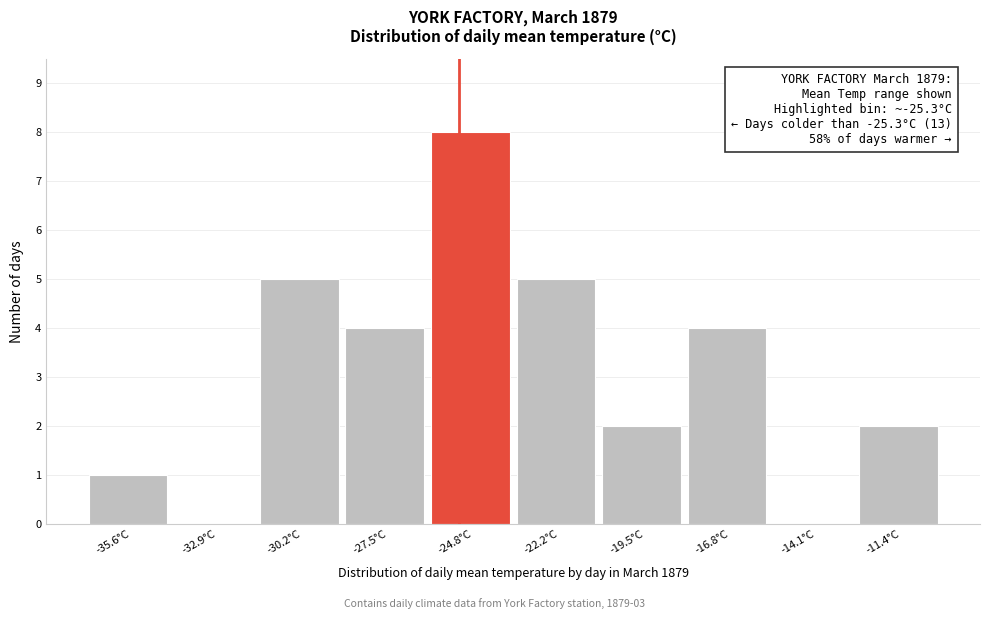

Which range on the x-axis has the tallest bar?

-26.0 to -23.5